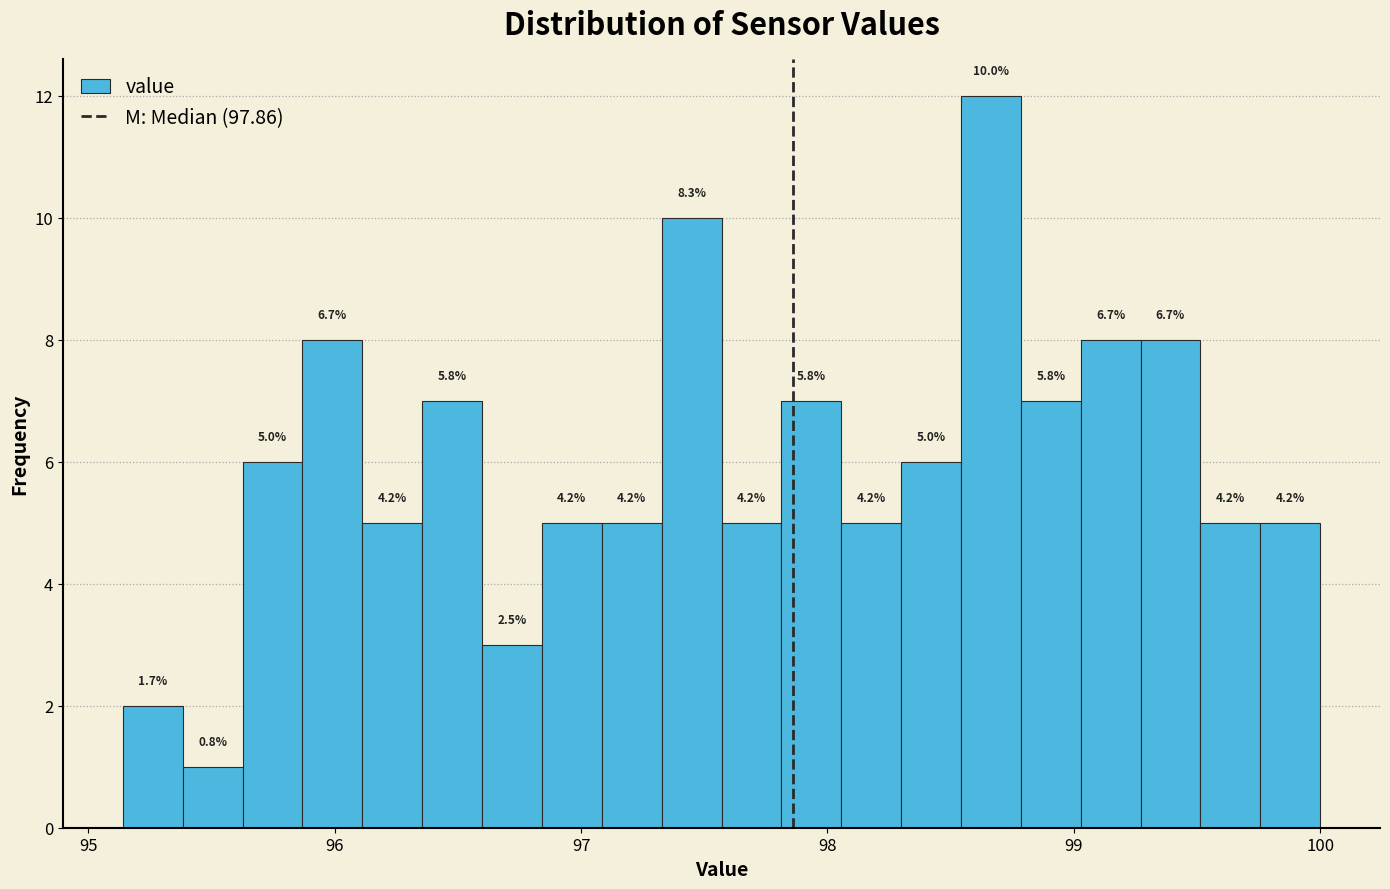

Around what value on the x-axis is the tallest bar? Give the approximate position of its centre, as read against the axis.

98.7